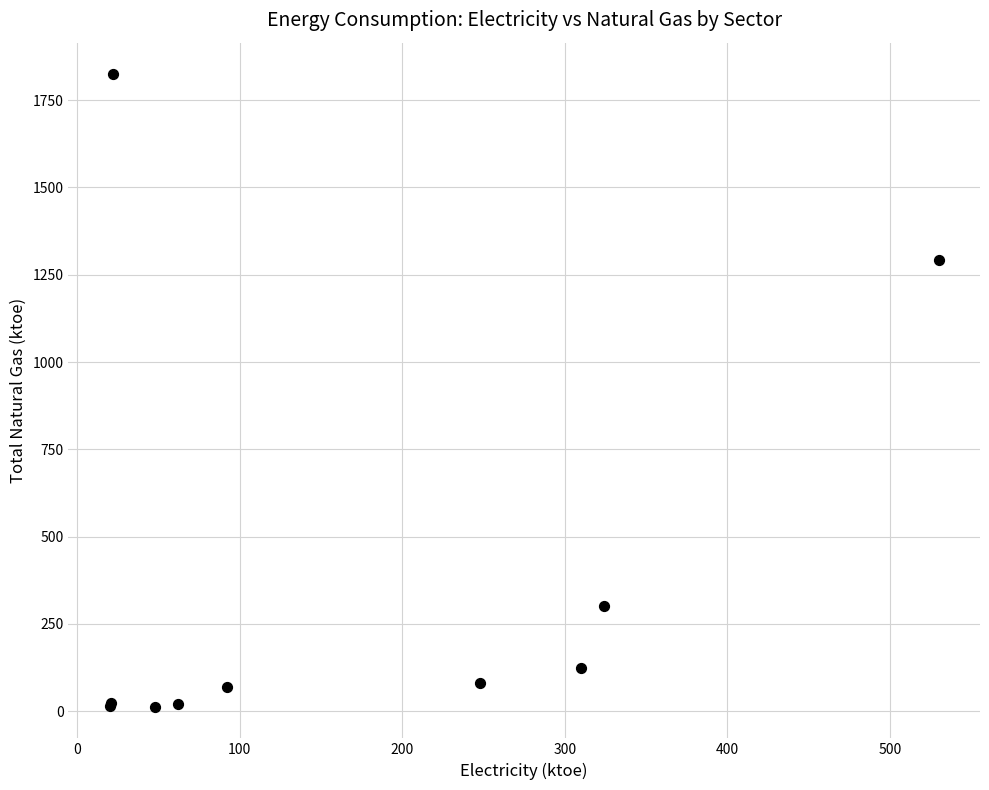

What Y value in the scatter plot is closest to 918?

1292